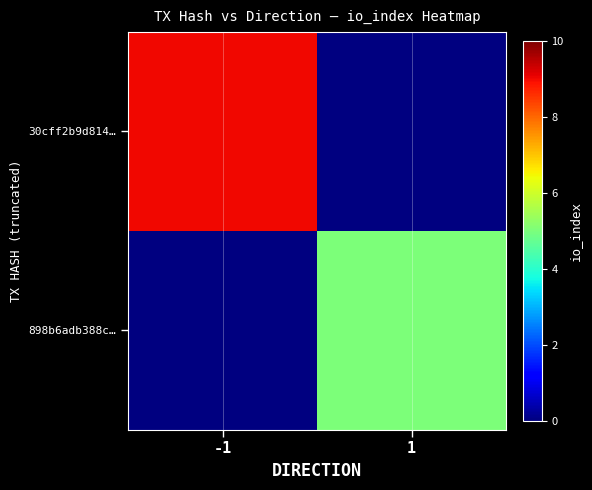

What is the total value across all series at -1?

9